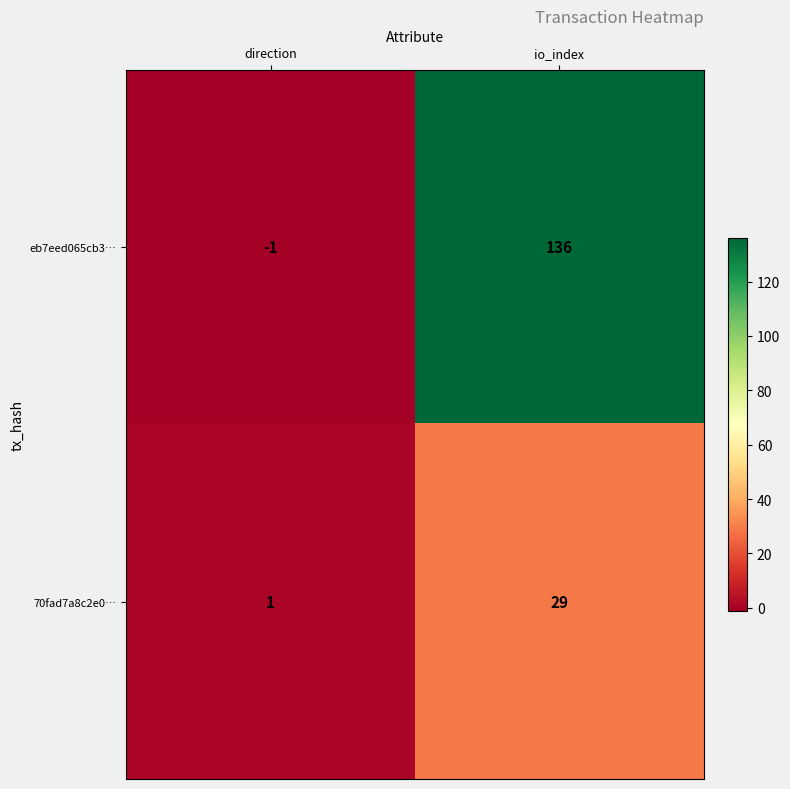

The eb7eed065cb3… series shows -1 at direction. True or false?

True